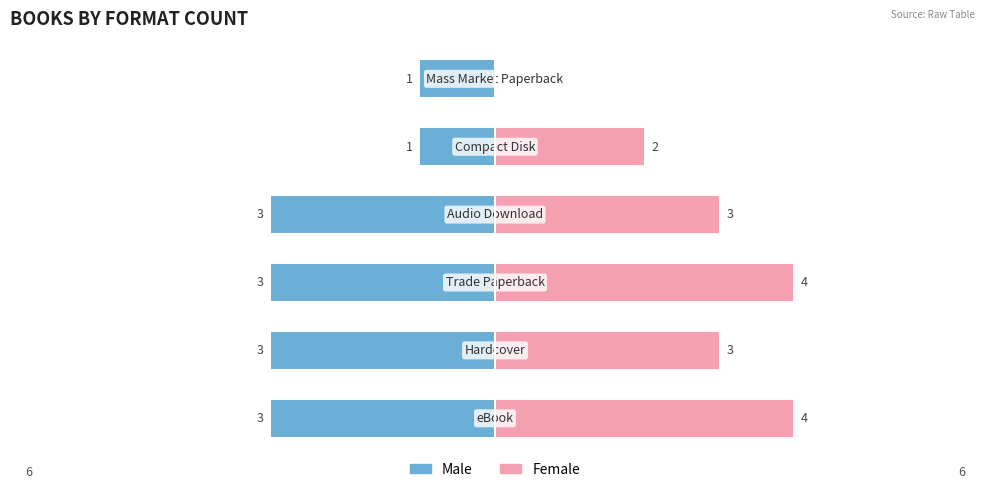

What is the sum of the Female values at 1 and 0?

7